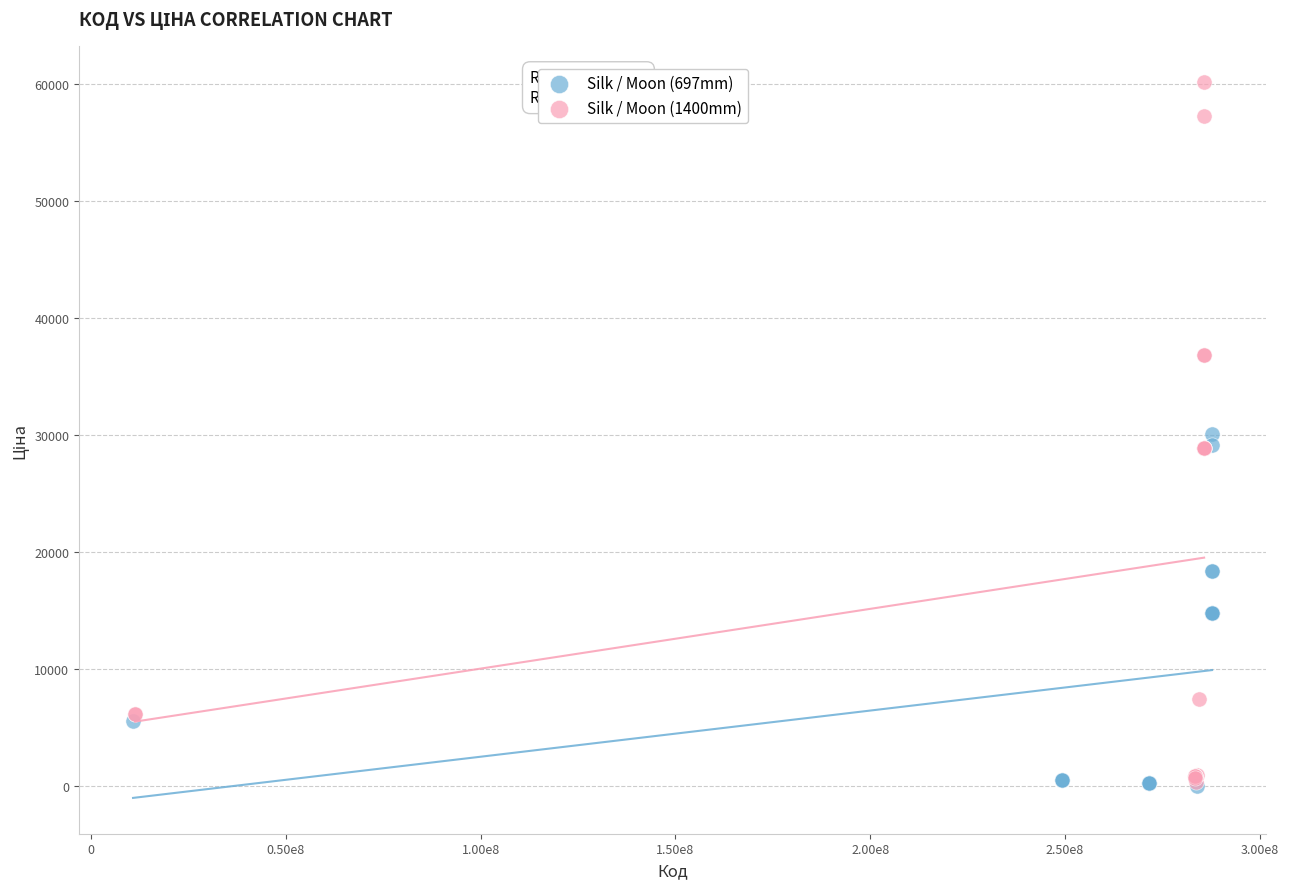

Which series has the largest Y range (max minus min)?

Silk / Moon (1400mm)